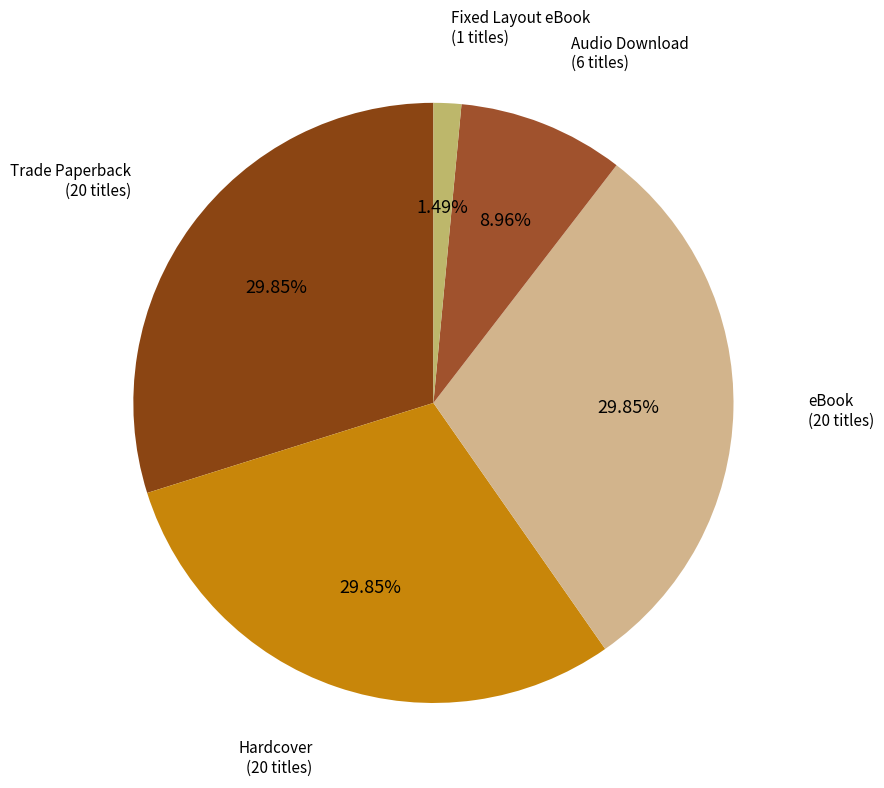

Count the number of slices in the pie.

5